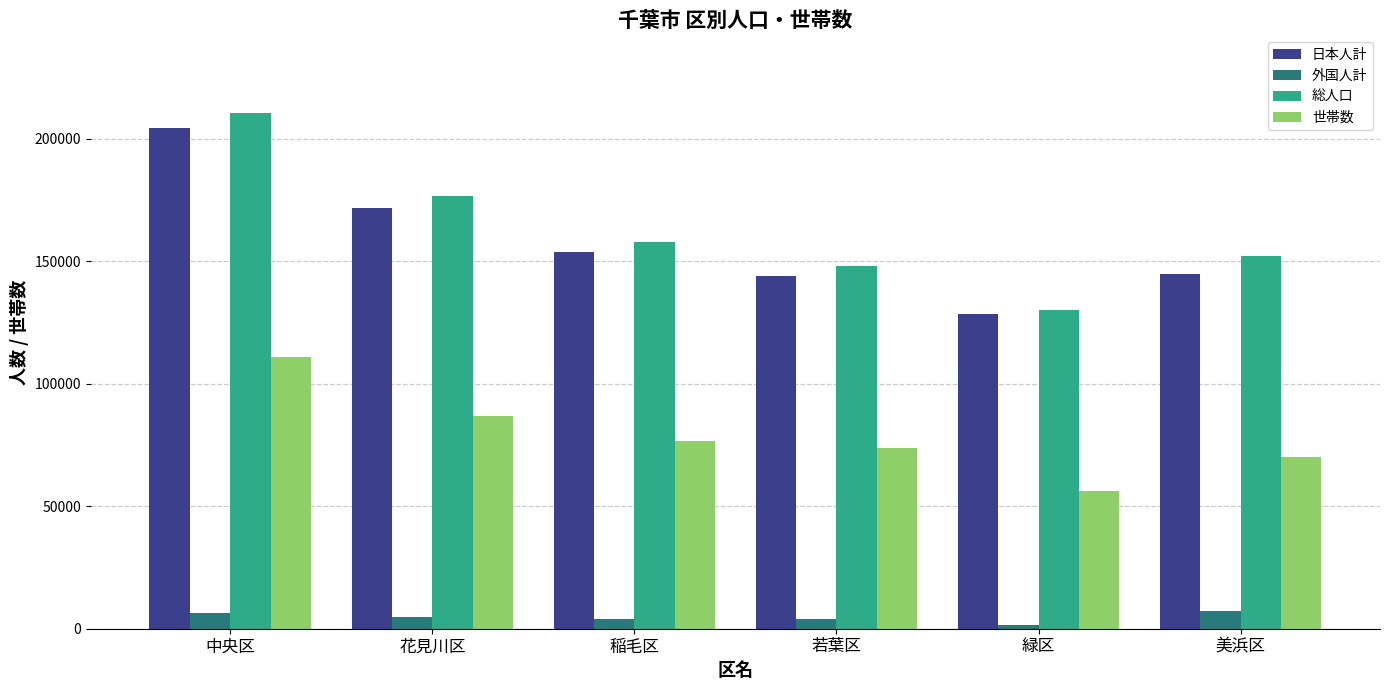

What is the label of the 5th bar from the right?

花見川区